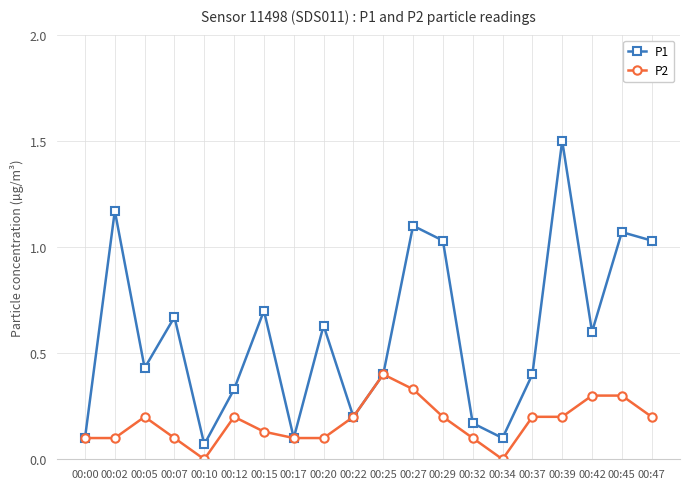

What is the total value across all series at 00:42?

0.9